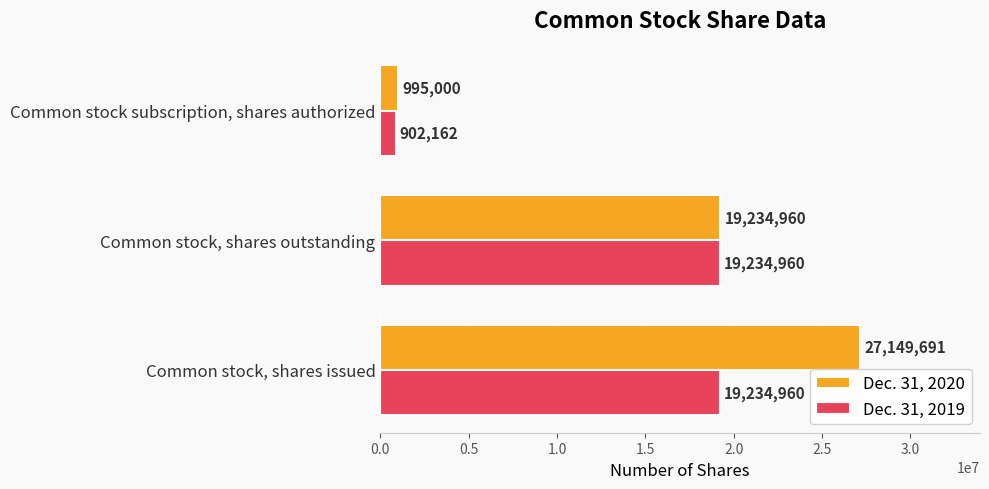

True or false: Dec. 31, 2019 has a value of 19234960 at Common stock, shares outstanding.

True